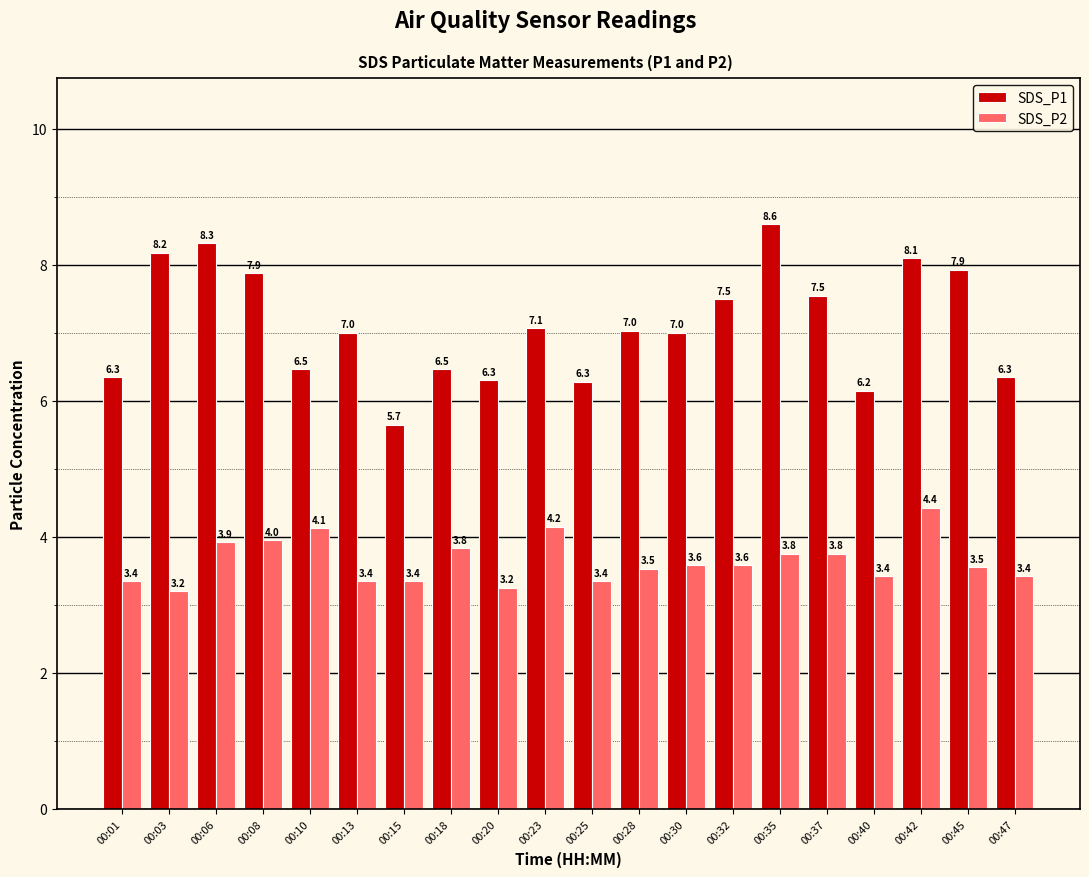

What is the lowest value of the SDS_P2 series?

3.2